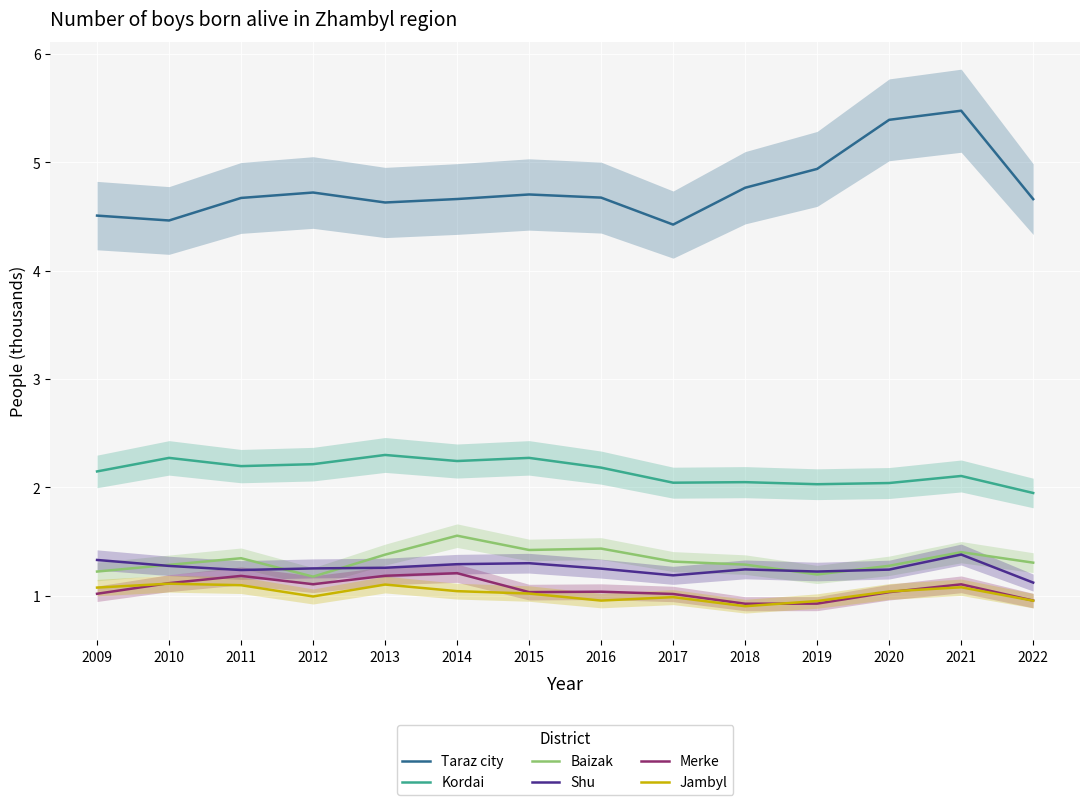

What is the greatest value displayed?

5.5